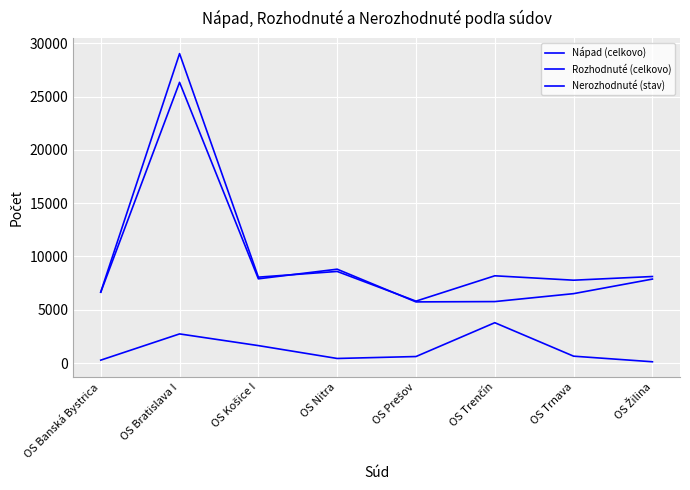

Does the chart display data point markers on the line(s)?

No